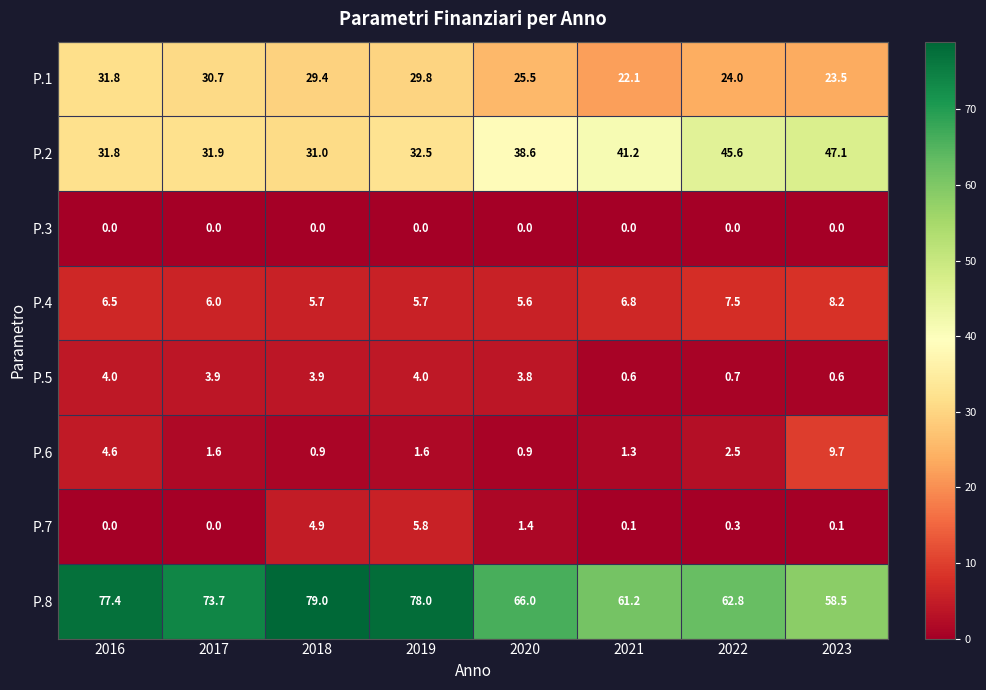

At 2018, list the series in order from smallest to largest.

P.3, P.6, P.5, P.7, P.4, P.1, P.2, P.8